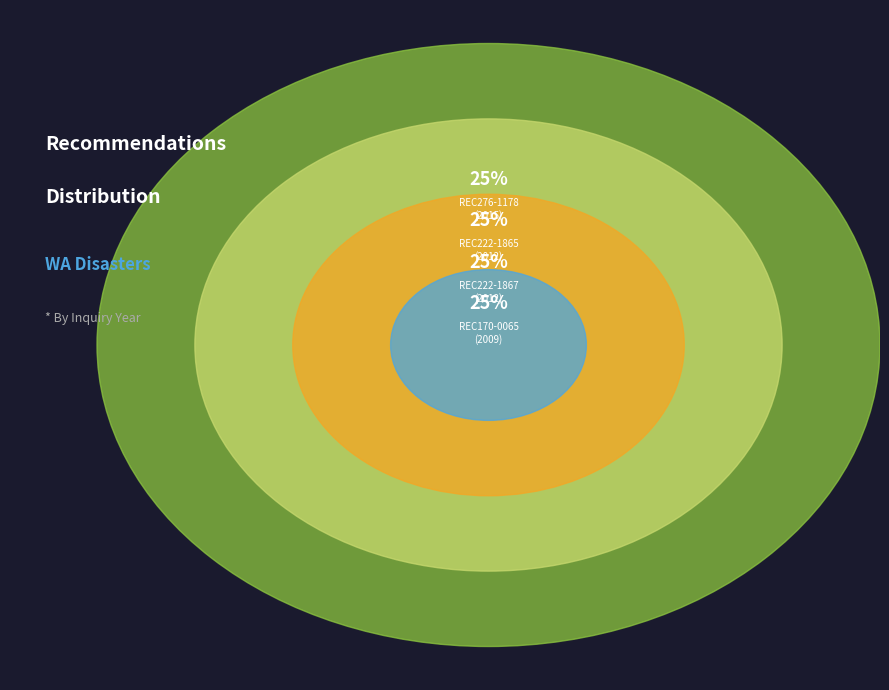

What is the largest slice in the pie chart?

REC276-1178